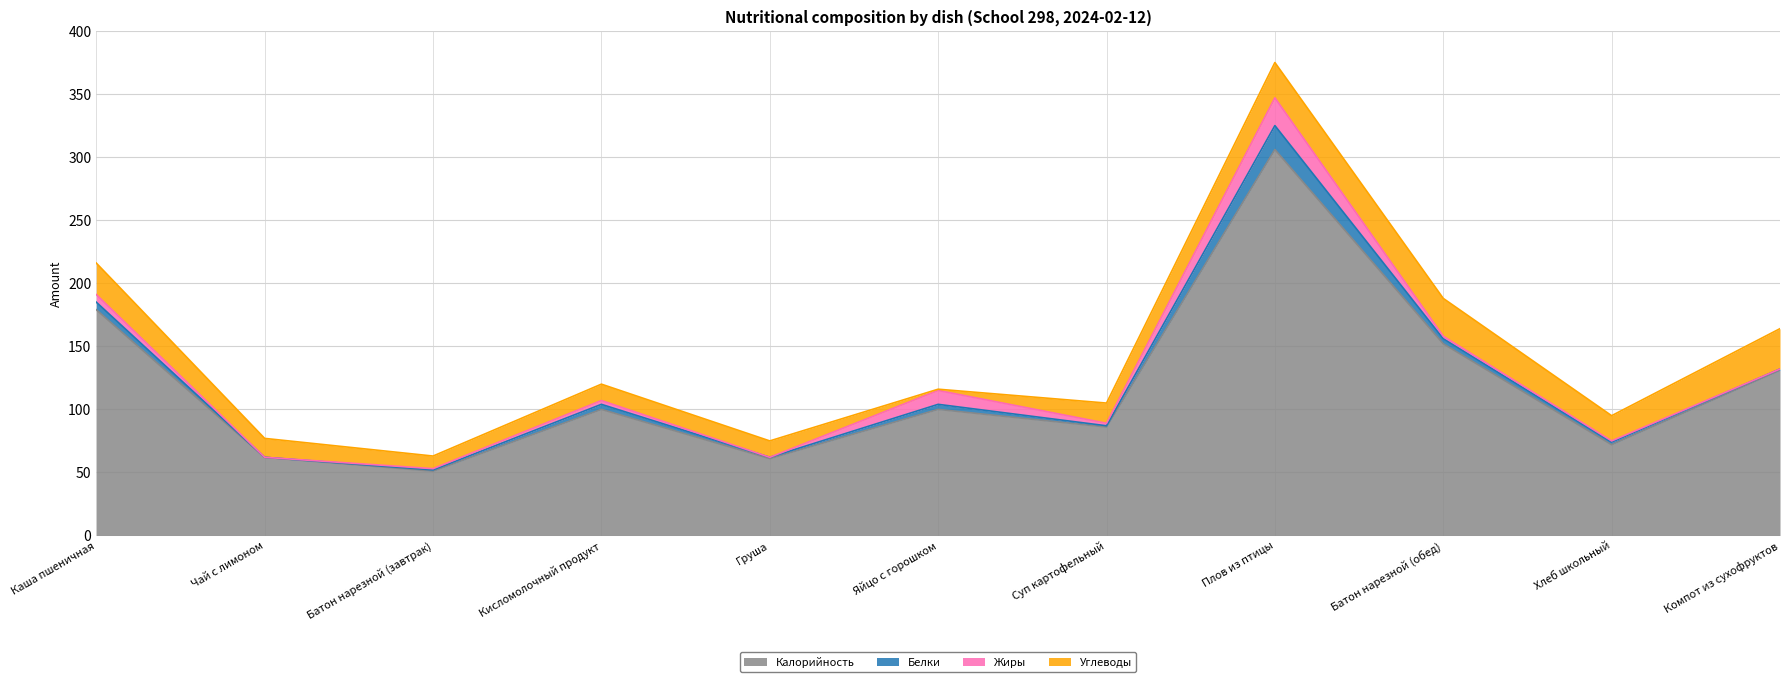

At how many categories does at least one series exceed 60?

10